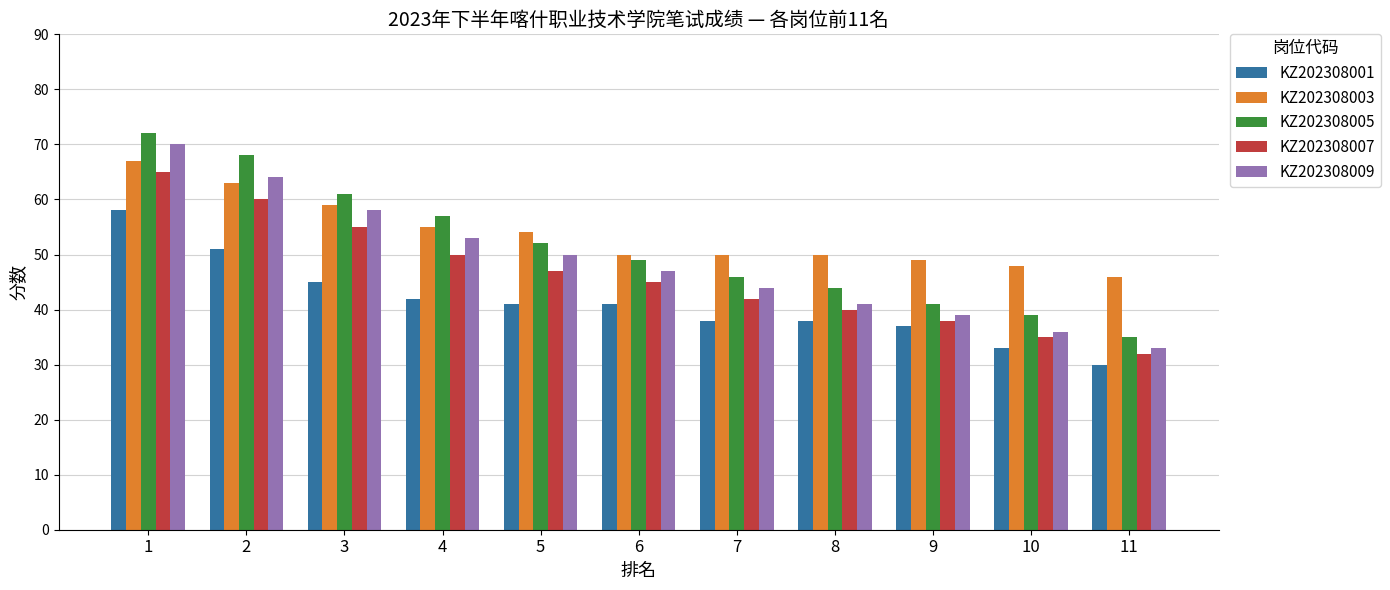

At which category is the sum across all series the highest?

1